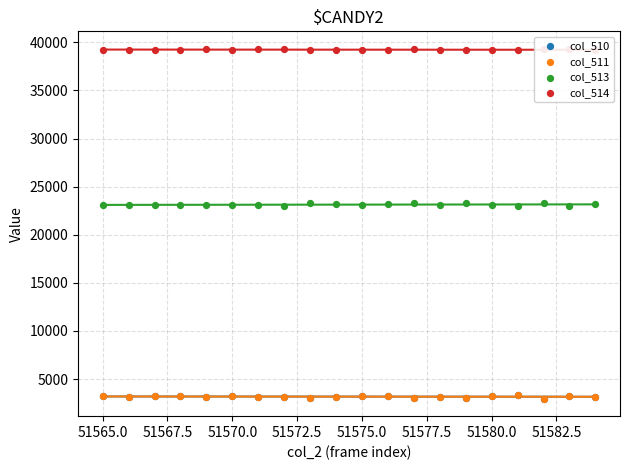

Which series contains the lowest Y value?

col_510